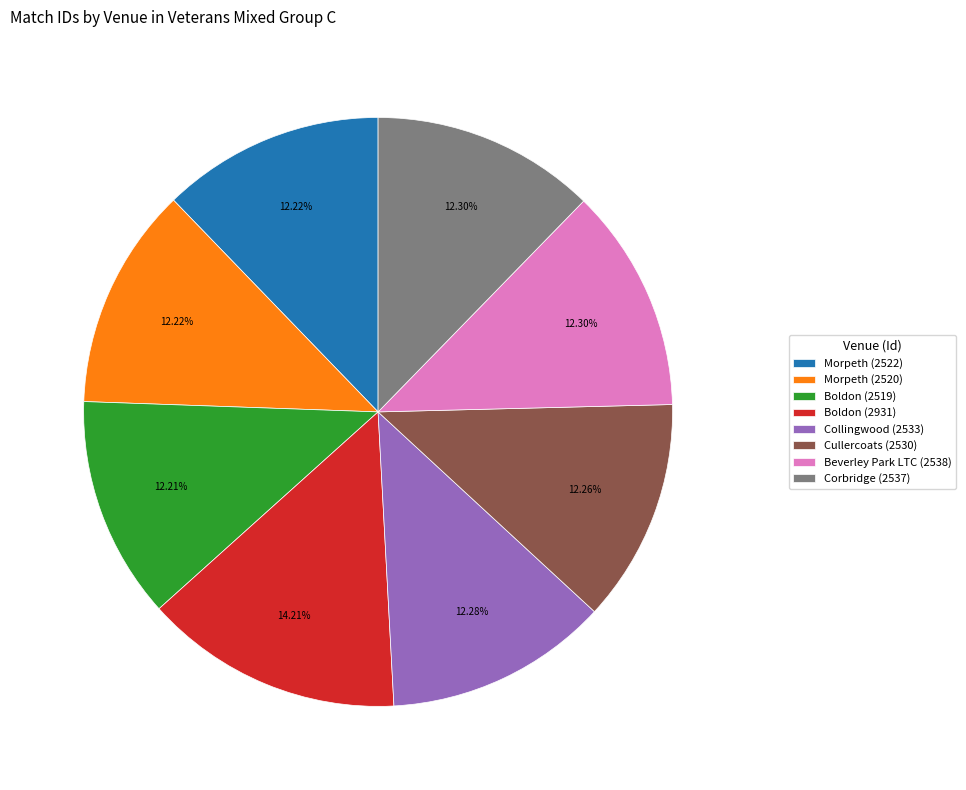

Does Morpeth (2522) represent more than half of the total?

No